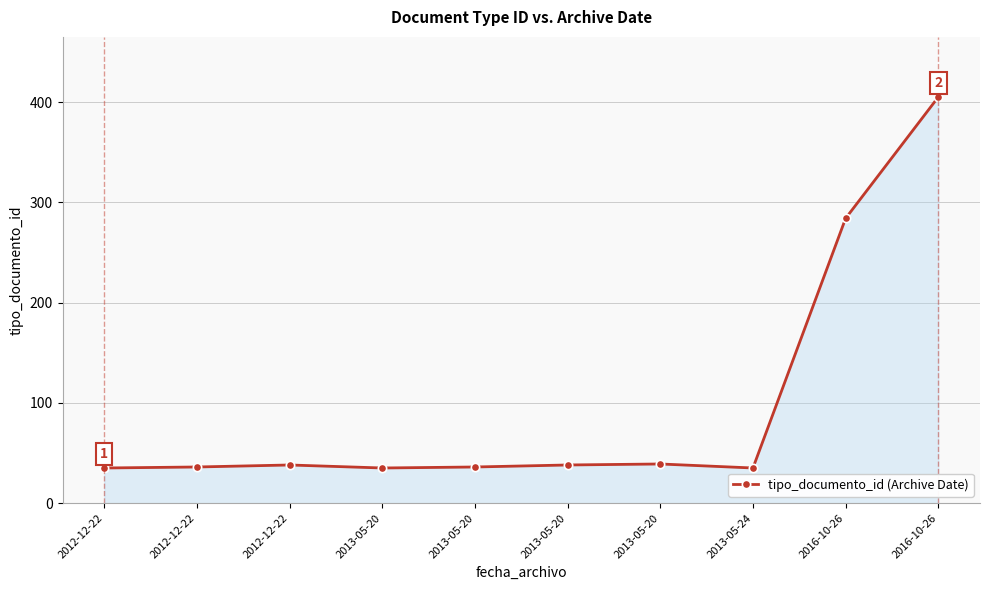

What is the label of the 7th point from the left?

2013-05-20